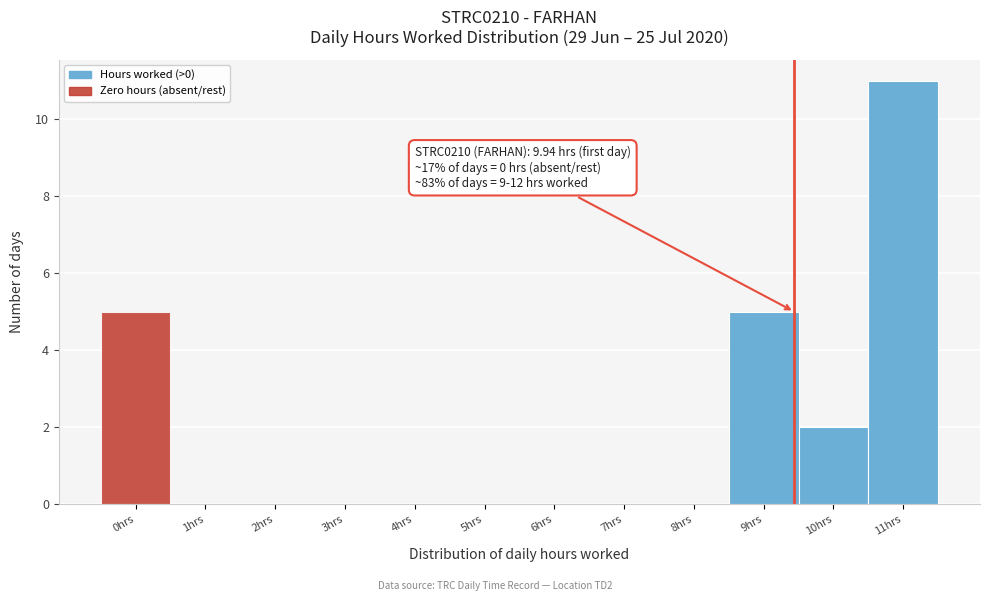

Reading right to left, what are all the values shown in this chart?

11hrs=11	10hrs=2	9hrs=5	8hrs=0	7hrs=0	6hrs=0	5hrs=0	4hrs=0	3hrs=0	2hrs=0	1hrs=0	0hrs=5